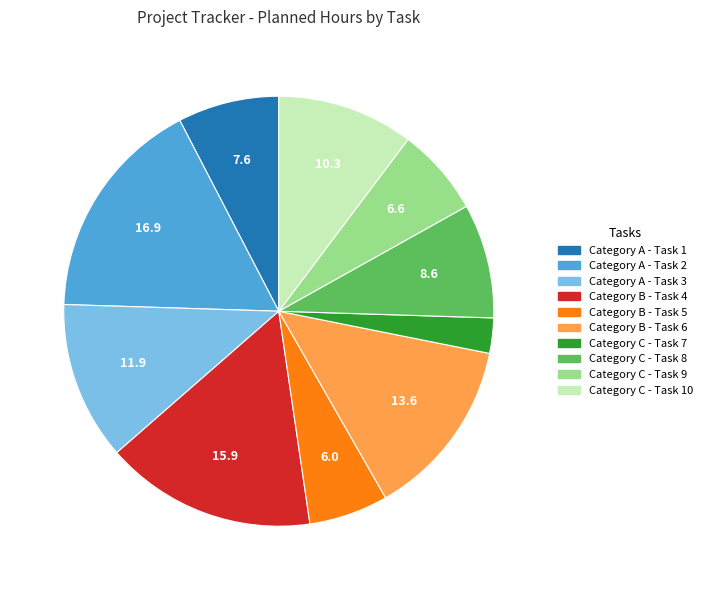

Rank the categories by value from lowest to highest.

Category C - Task 7, Category B - Task 5, Category C - Task 9, Category A - Task 1, Category C - Task 8, Category C - Task 10, Category A - Task 3, Category B - Task 6, Category B - Task 4, Category A - Task 2